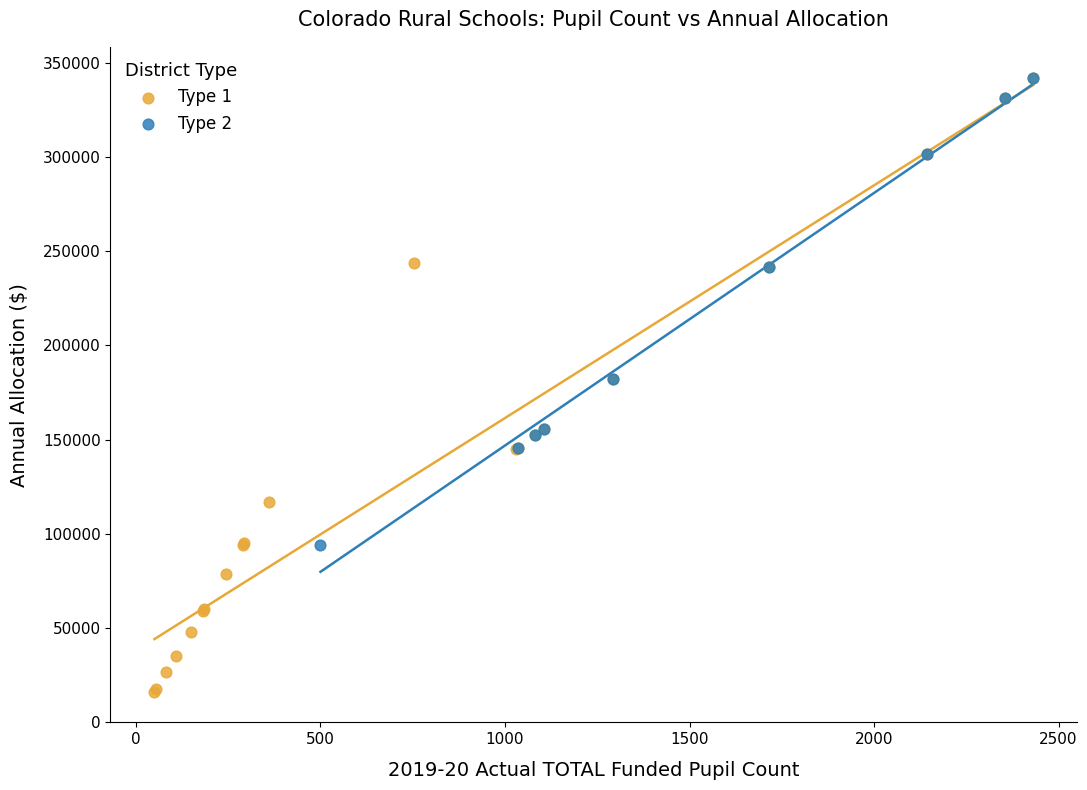

Which series has the largest Y range (max minus min)?

Type 1